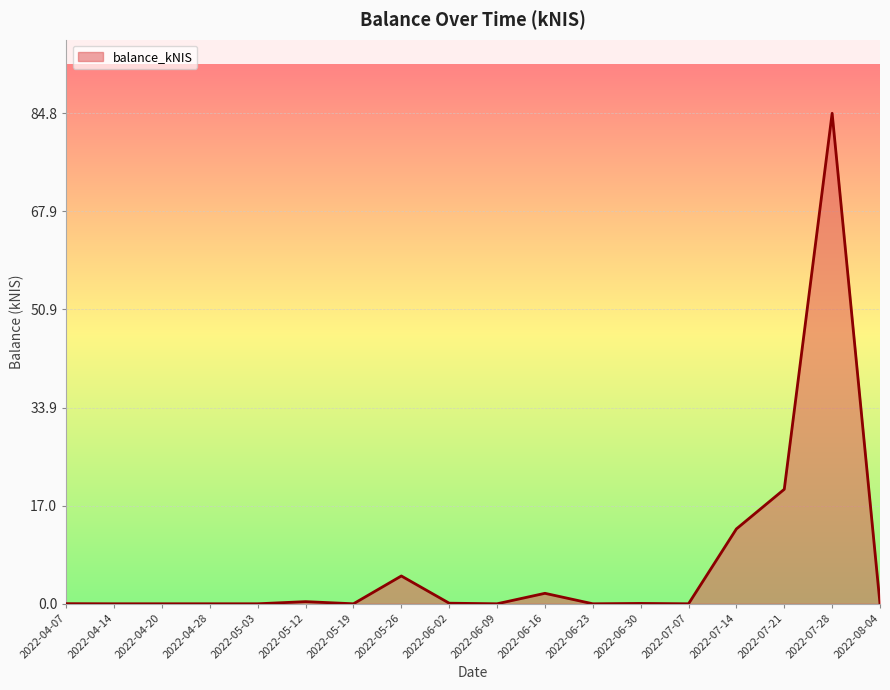

The chart shows a value of 0.4 at 2022-05-12. True or false?

True